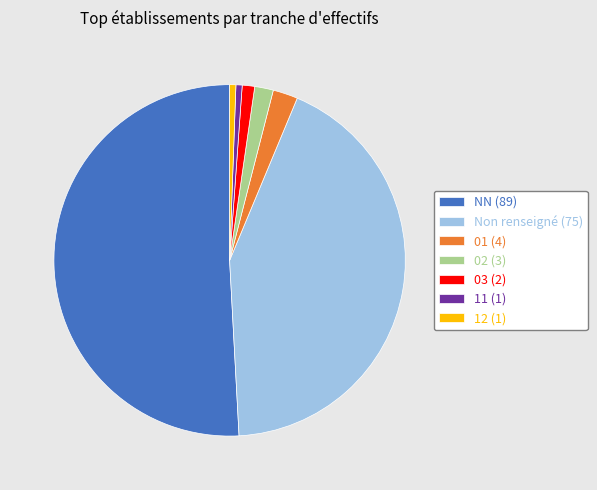

What is the majority slice?

NN (89)